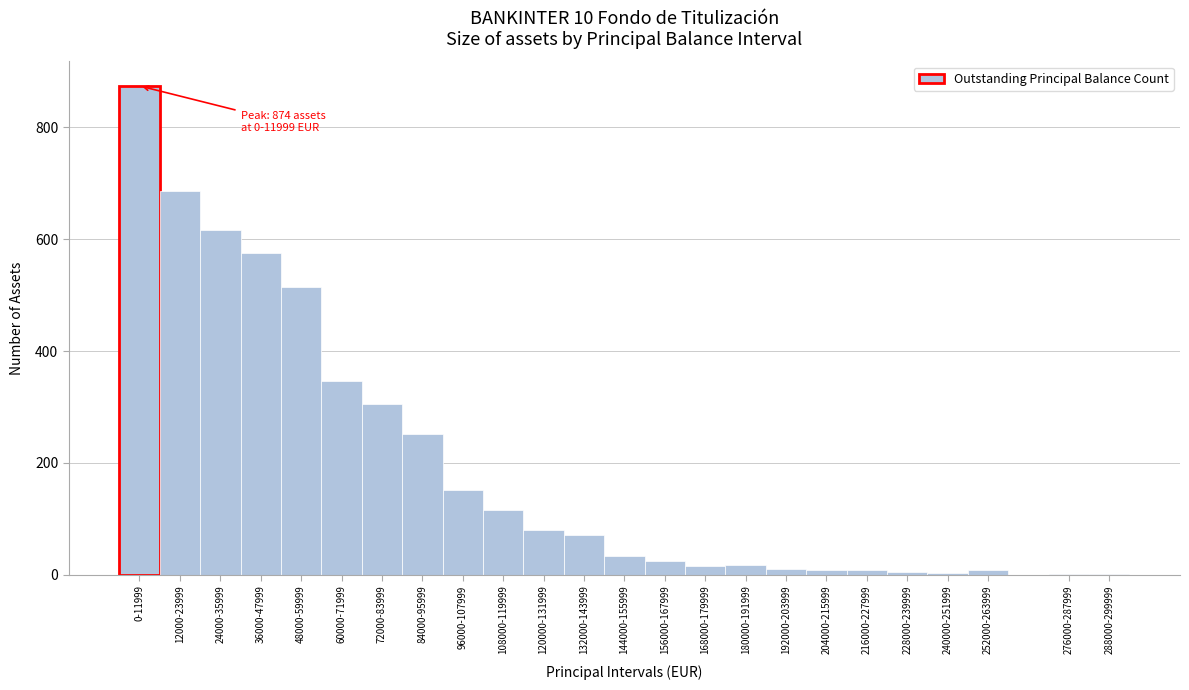

The value at 60000-71999 is 93. True or false?

False